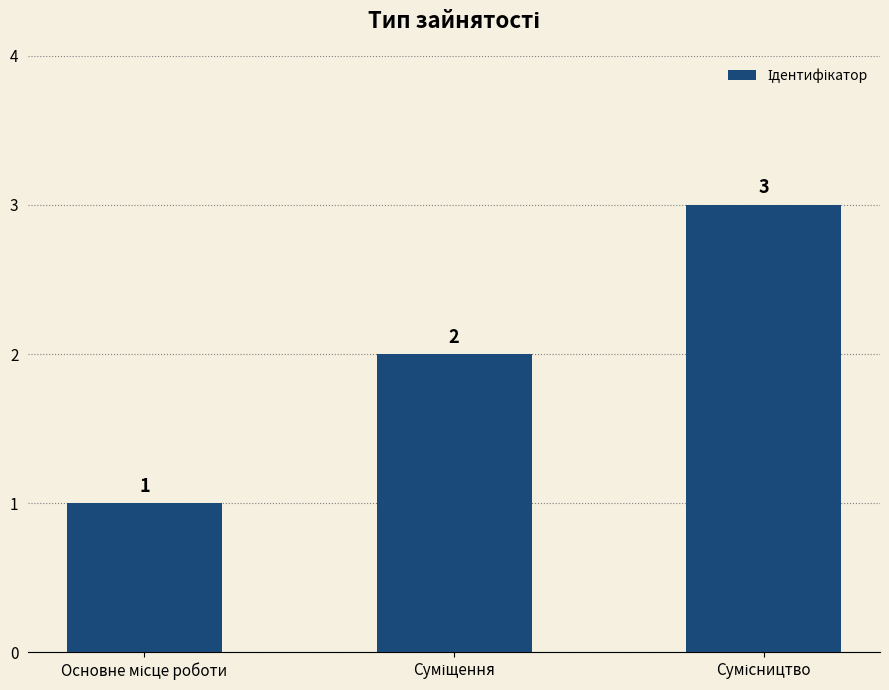

What is the difference between the maximum and minimum values?

2